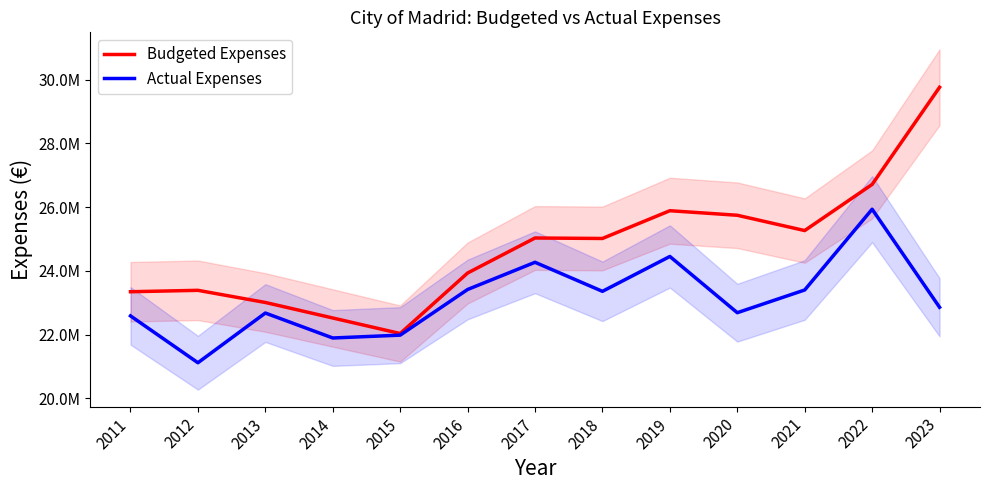

Reading right to left, transcribe all the data shown in this chart.

Budgeted Expenses: 2023=29762741.3	2022=26712919.6	2021=25264759.6	2020=25745470.2	2019=25888277.5	2018=25016776.1	2017=25031613.7	2016=23932689.3	2015=22033190.2	2014=22521121.9	2013=23008011.9	2012=23389128.3	2011=23344904.1
Actual Expenses: 2023=22857245.2	2022=25935026.8	2021=23400024.4	2020=22687003.8	2019=24452110.0	2018=23357532.4	2017=24269241.2	2016=23415402.9	2015=21982261.2	2014=21893274.6	2013=22676579.7	2012=21116353.7	2011=22586931.9